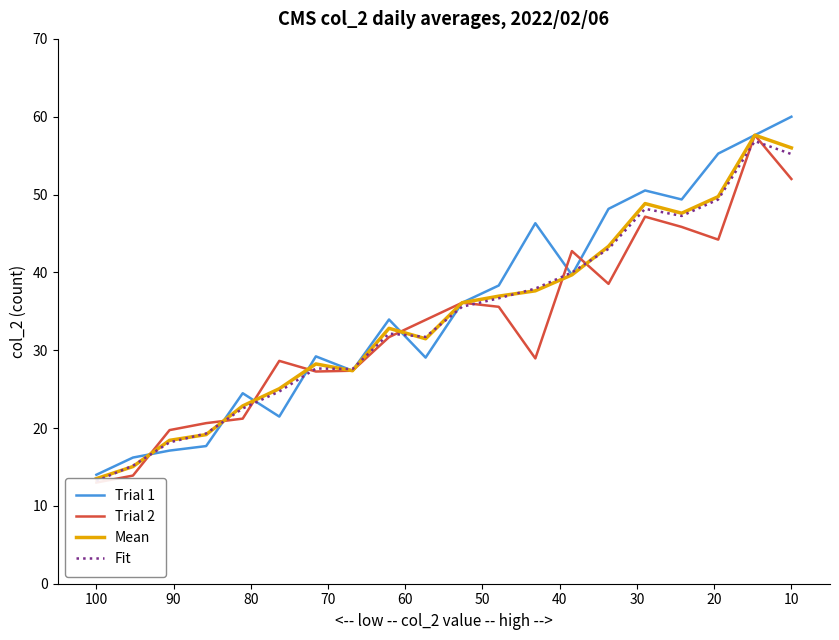

True or false: Trial 2 has more than 2 interior local peaks.

True